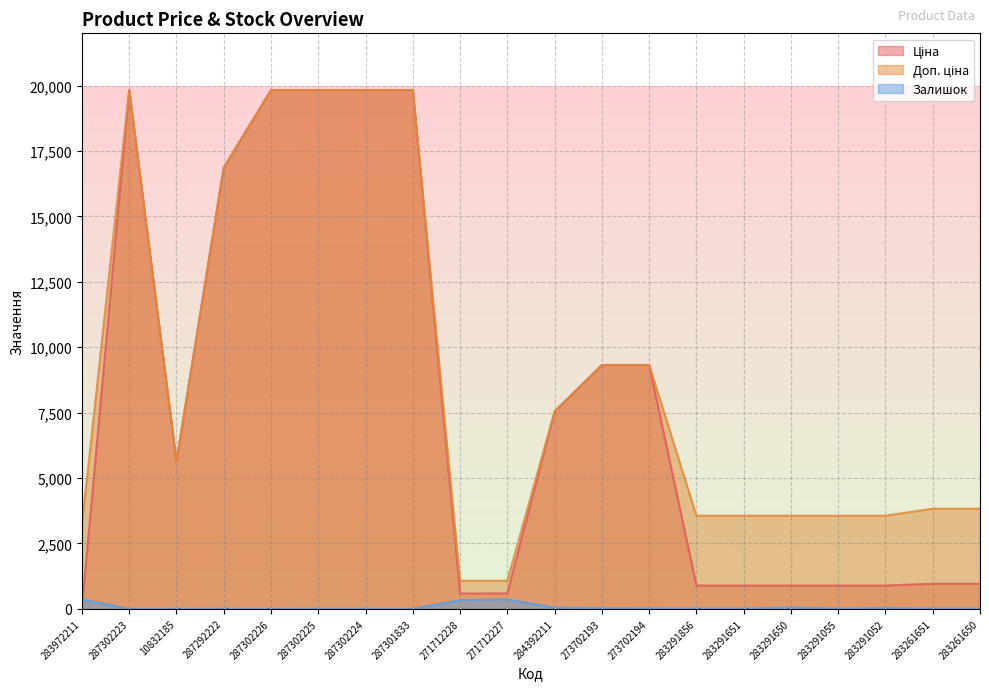

What is the spread (max minus min) of values at 287302223?

19831.1